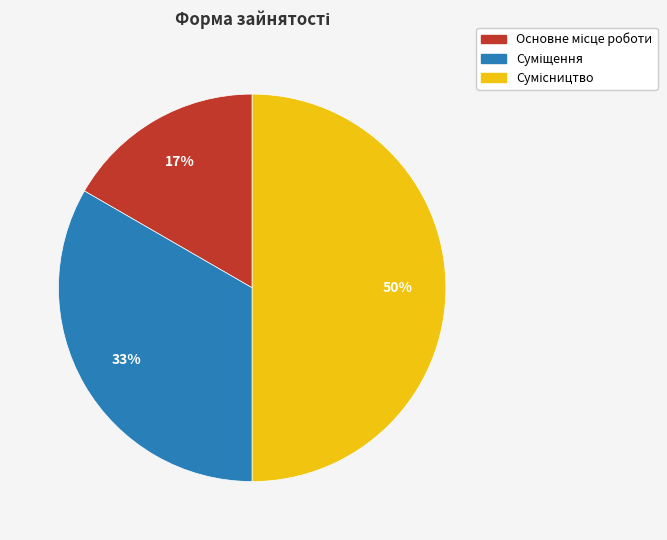

To the nearest percent, what is the difference between the largest and smallest slice percentages?

33%